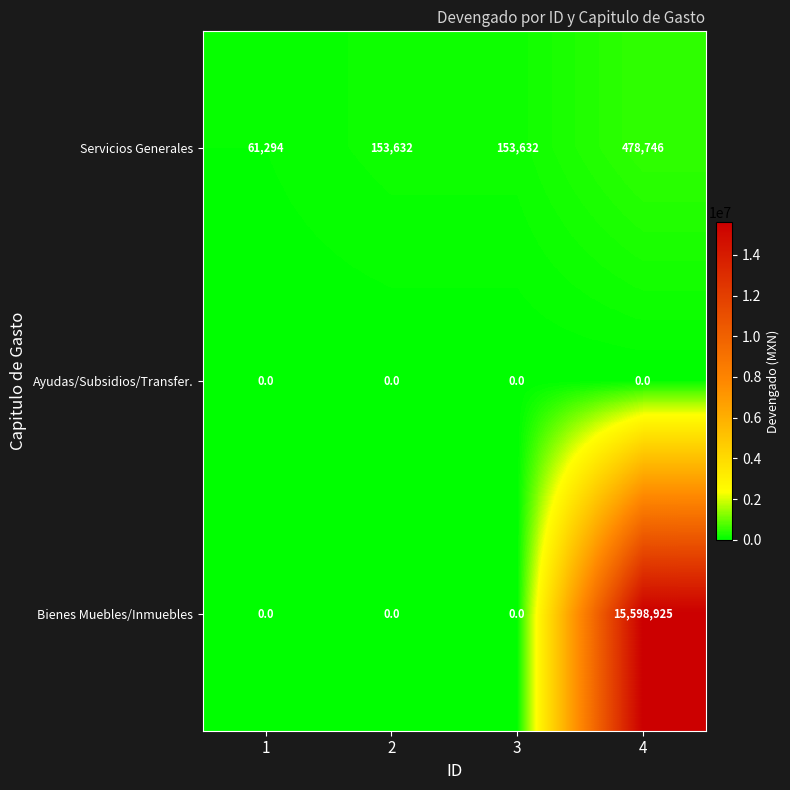

Count the Servicios Generales values in the range 153632 to 478746.

3